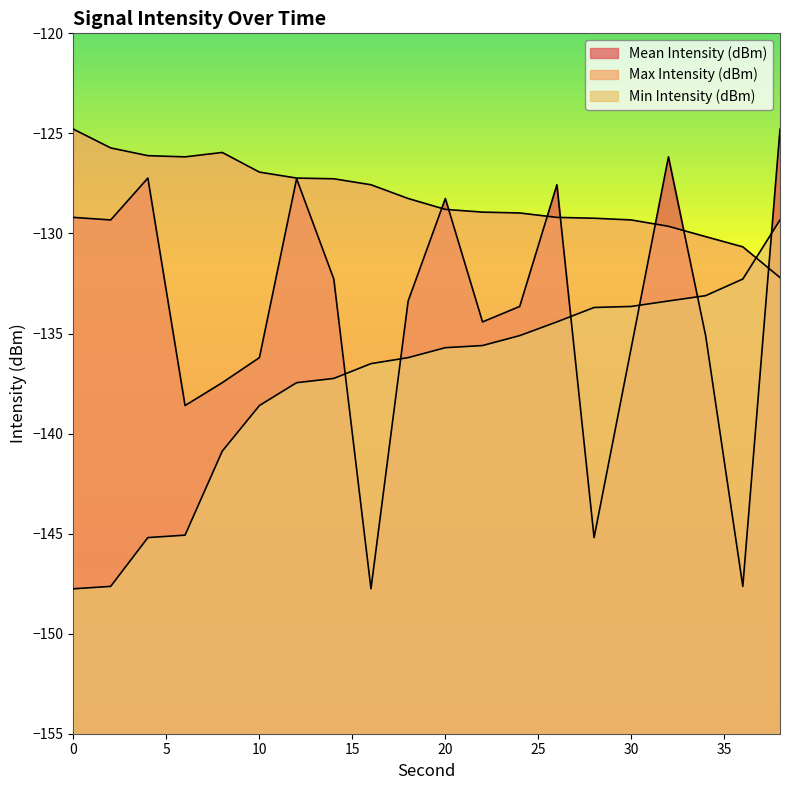

How many categories are shown in the chart?

20